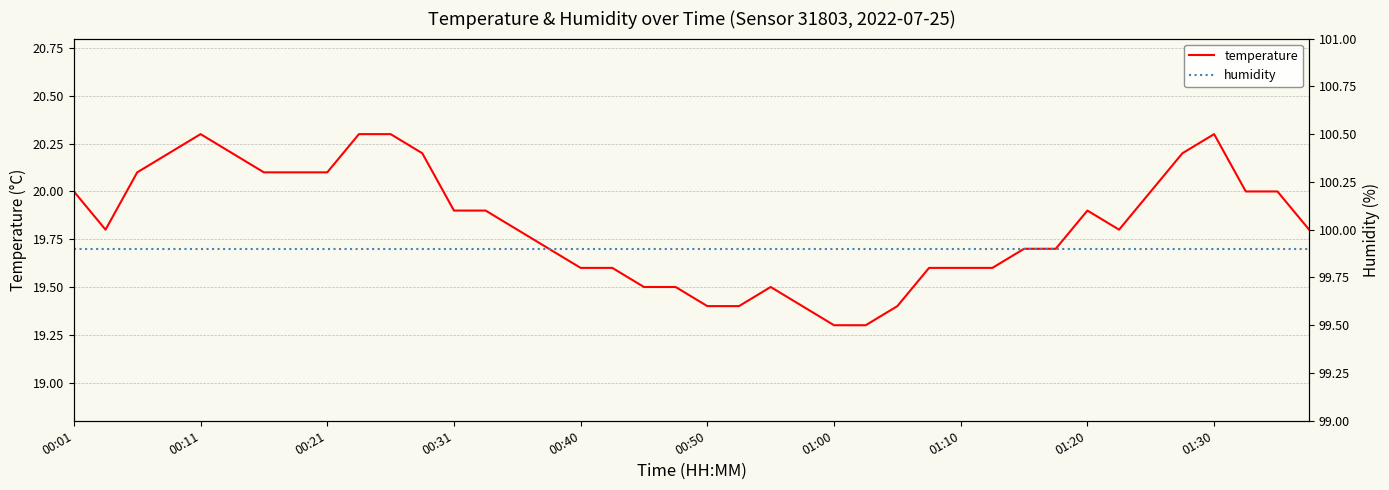

What is the approximate value of humidity at 37?

99.9